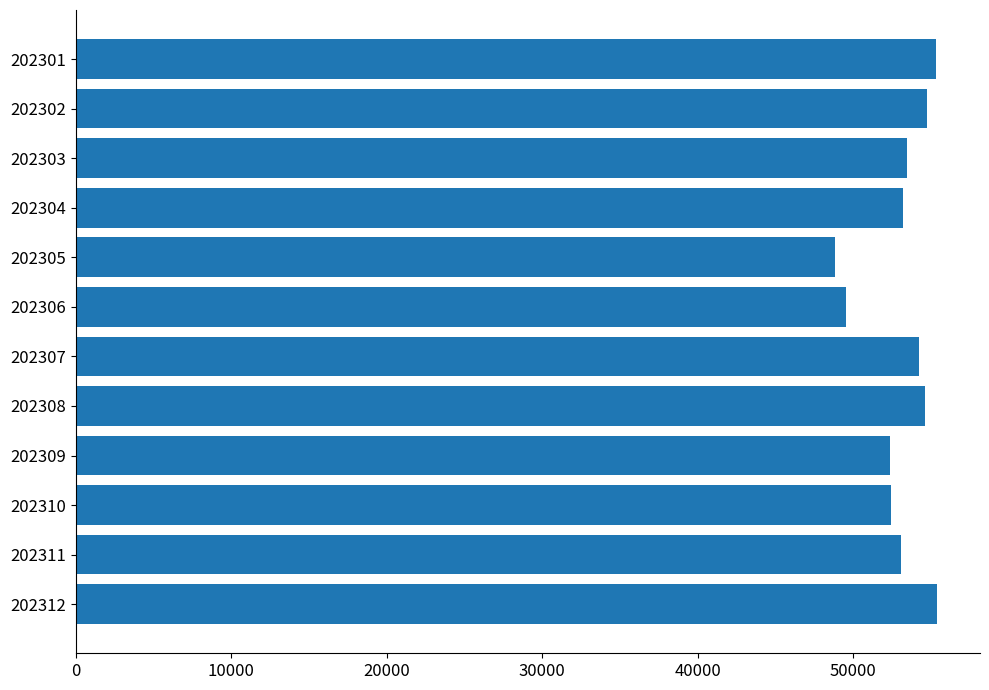

How many bars are there in total?

12